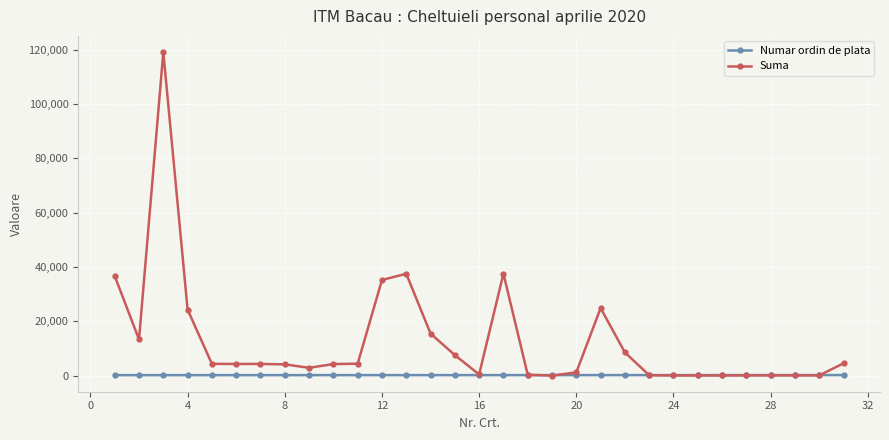

Rank the series by their maximum value, from highest to lowest.

Suma, Numar ordin de plata